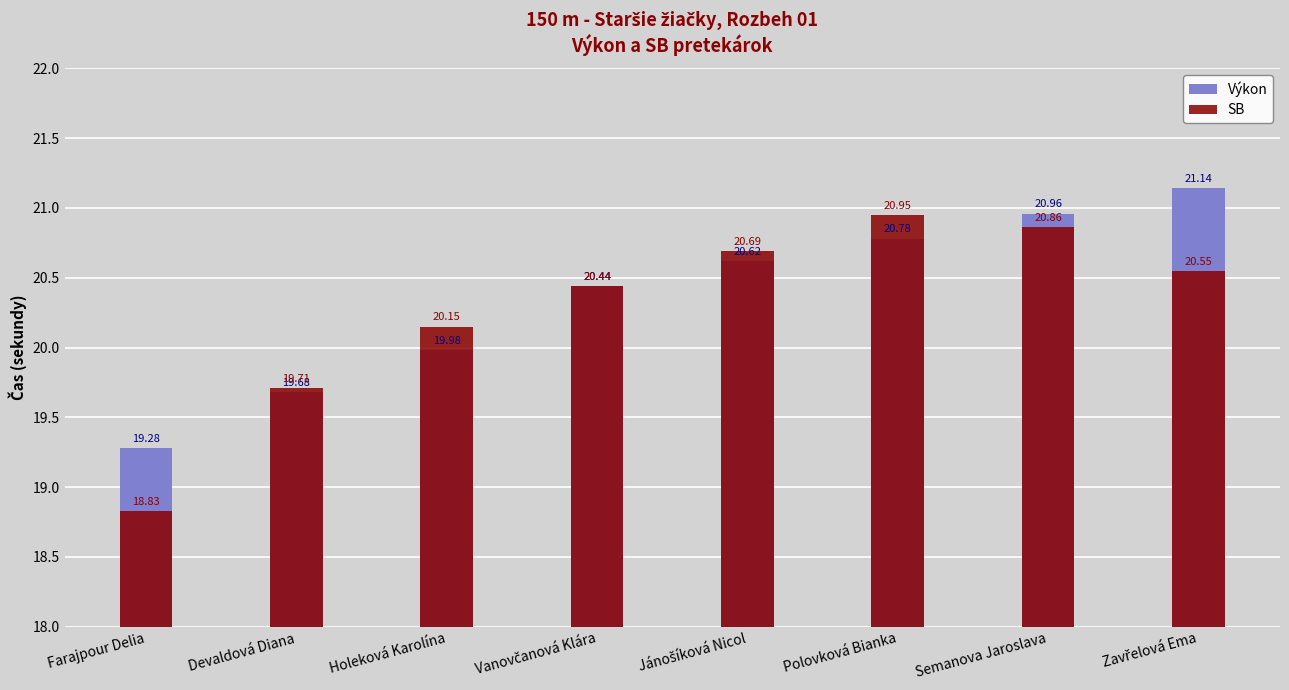

What is the difference between the Výkon values at Devaldová Diana and Holeková Karolína?

0.3